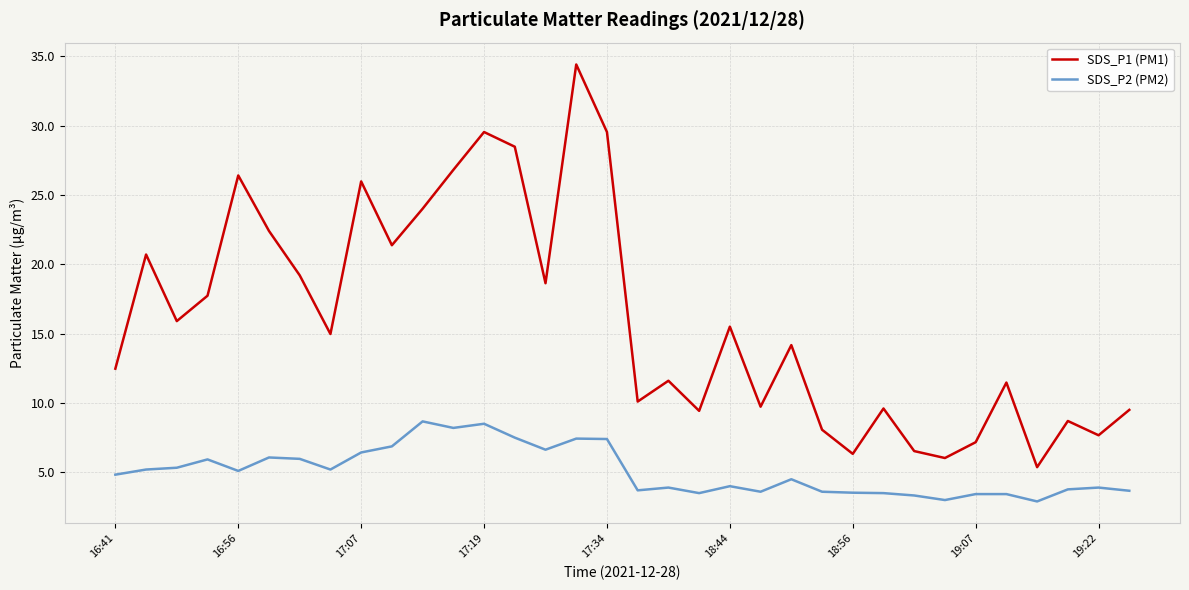

Rank the series by their maximum value, from highest to lowest.

SDS_P1 (PM1), SDS_P2 (PM2)